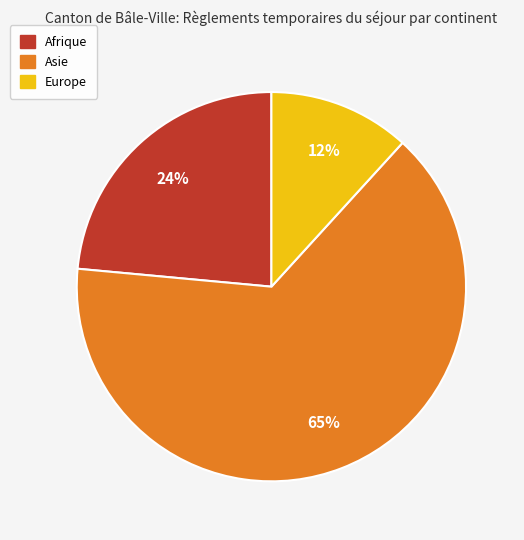

Is there any slice that represents more than half of the pie?

Yes